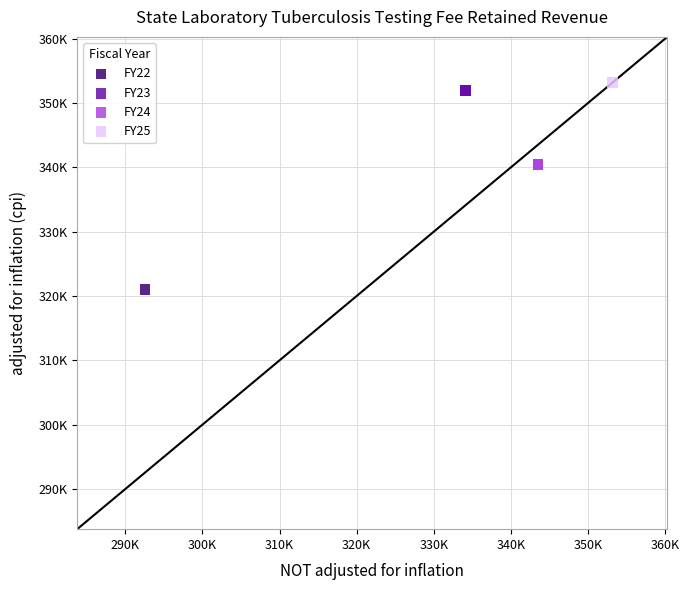

What are all the series names shown in the legend?

FY22, FY23, FY24, FY25